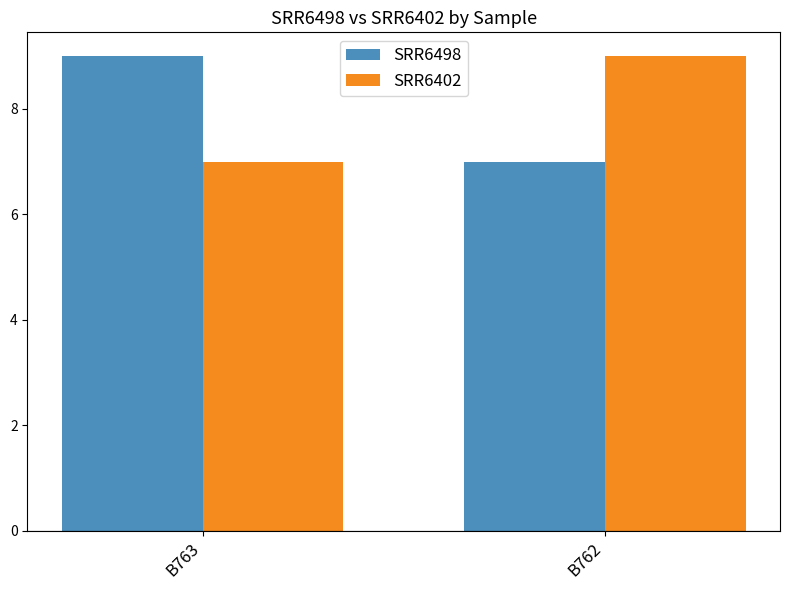

At B762, list the series in order from smallest to largest.

SRR6498, SRR6402